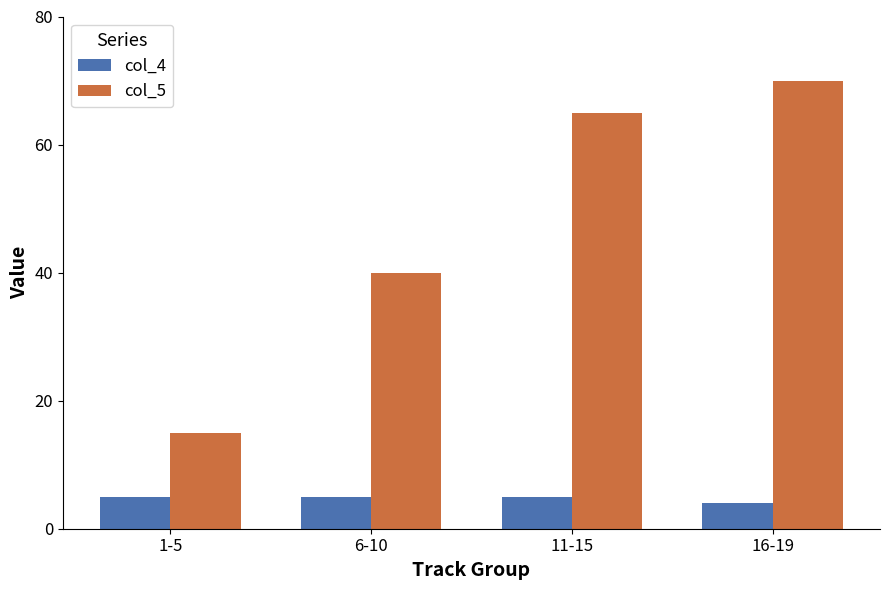

How many data points does each series have?

4